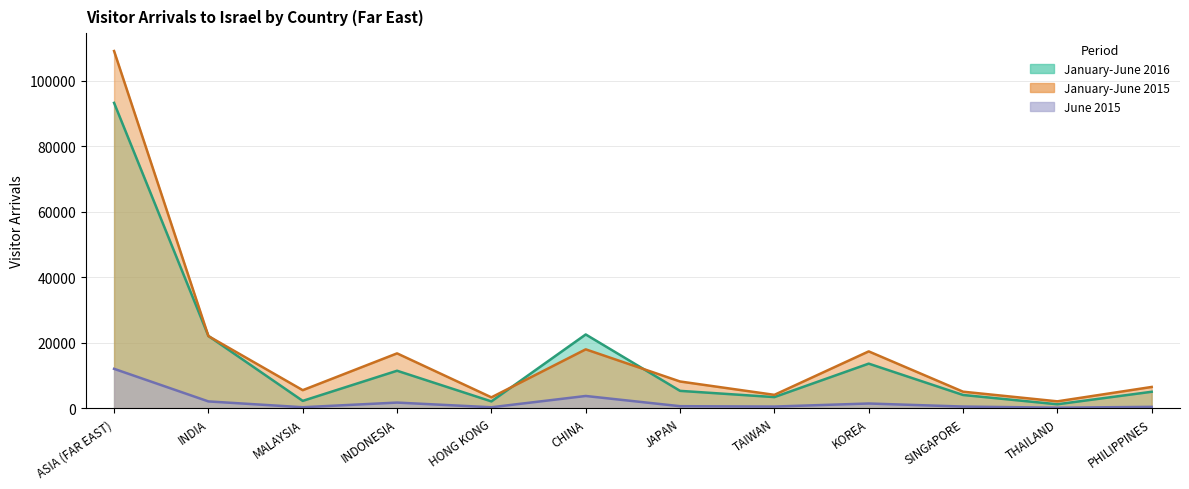

Rank the series at TAIWAN from highest to lowest value.

January-June 2015, January-June 2016, June 2015